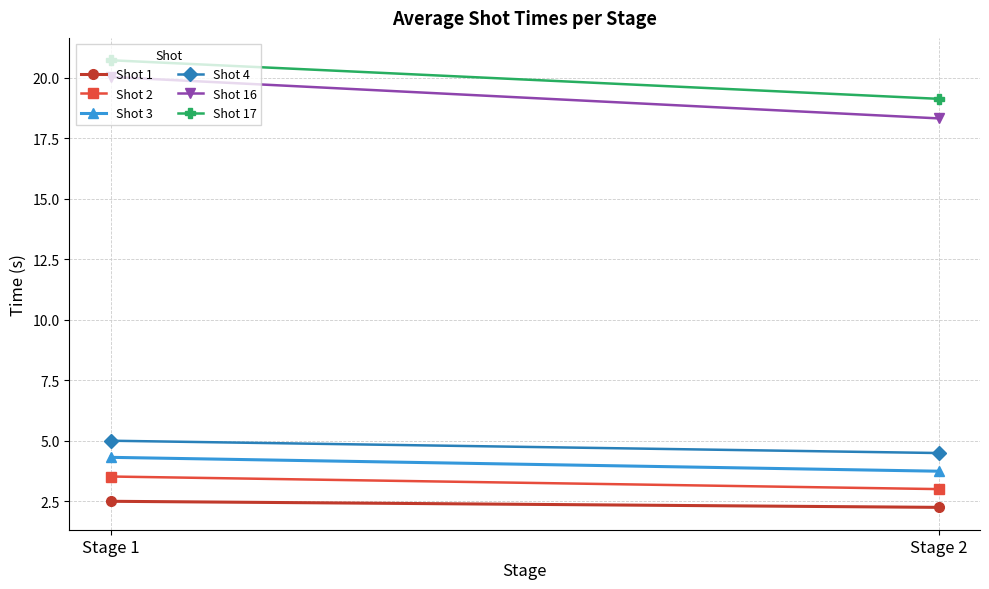

True or false: Shot 17 has a value of 19.1 at Stage 2.

True